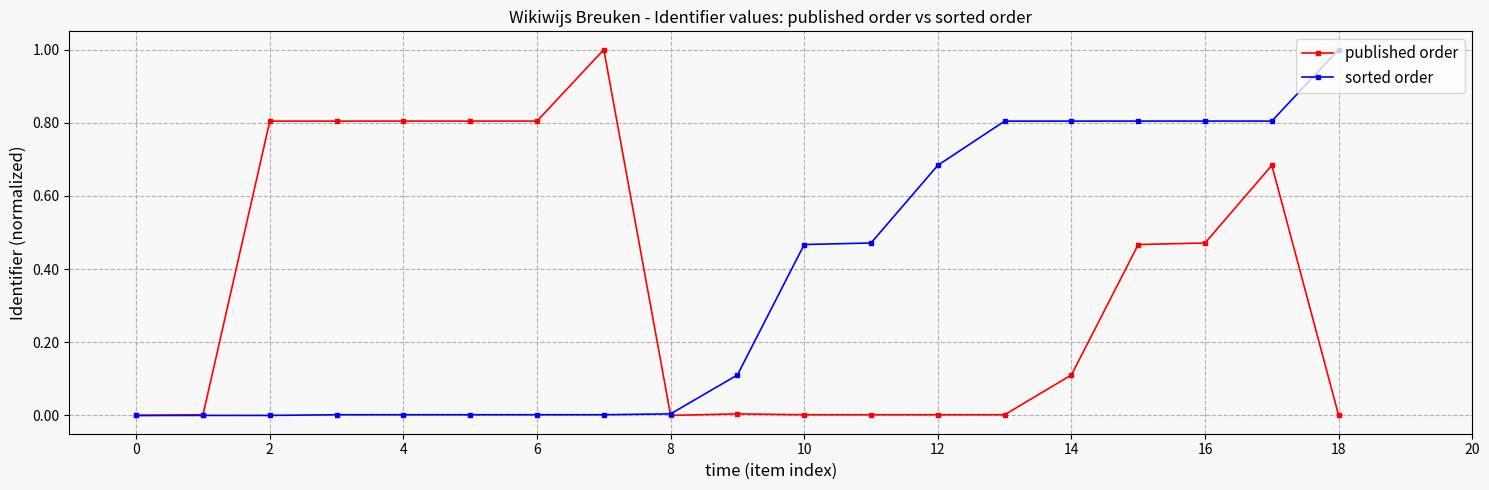

What is the value of the sorted order point at the 18th from the left?

0.8